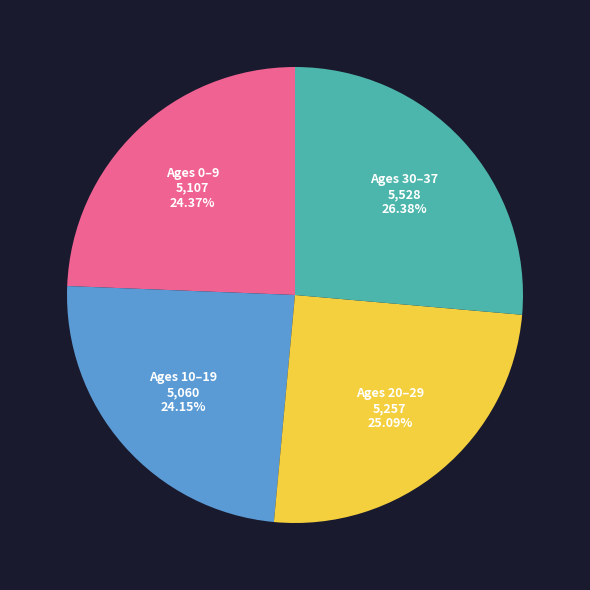

Does any single category account for the majority?

No